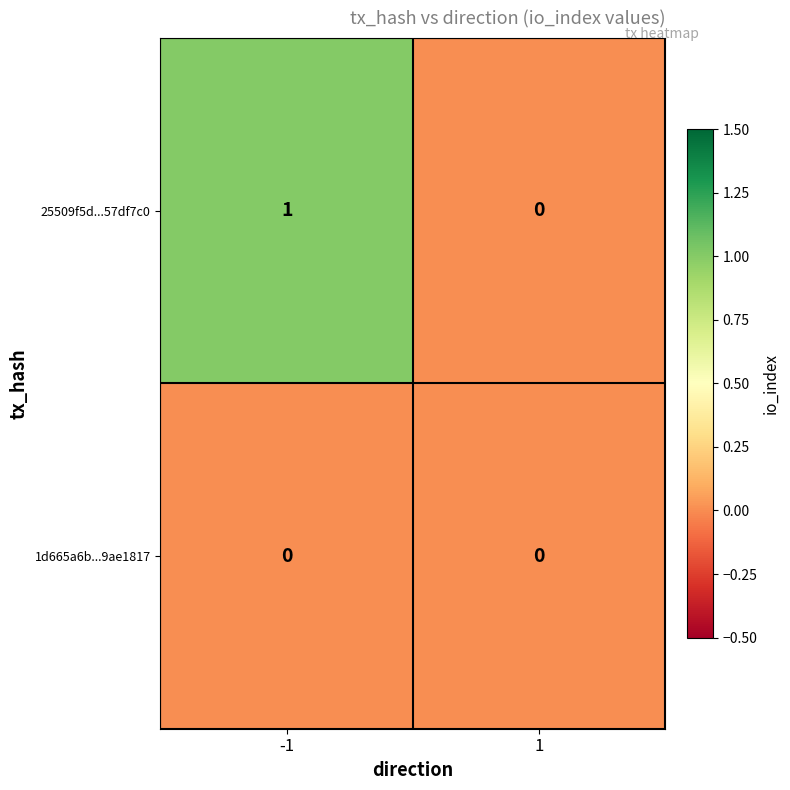

True or false: 1d665a6b...9ae1817 has a value of 0 at -1.

True